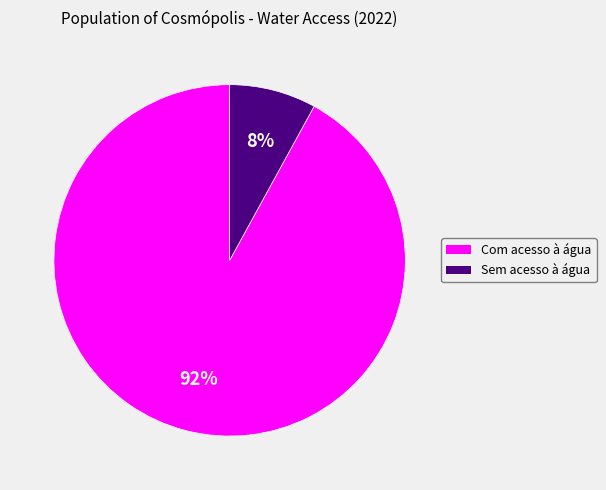

Is it true that Sem acesso à água is 8% of the pie?

True